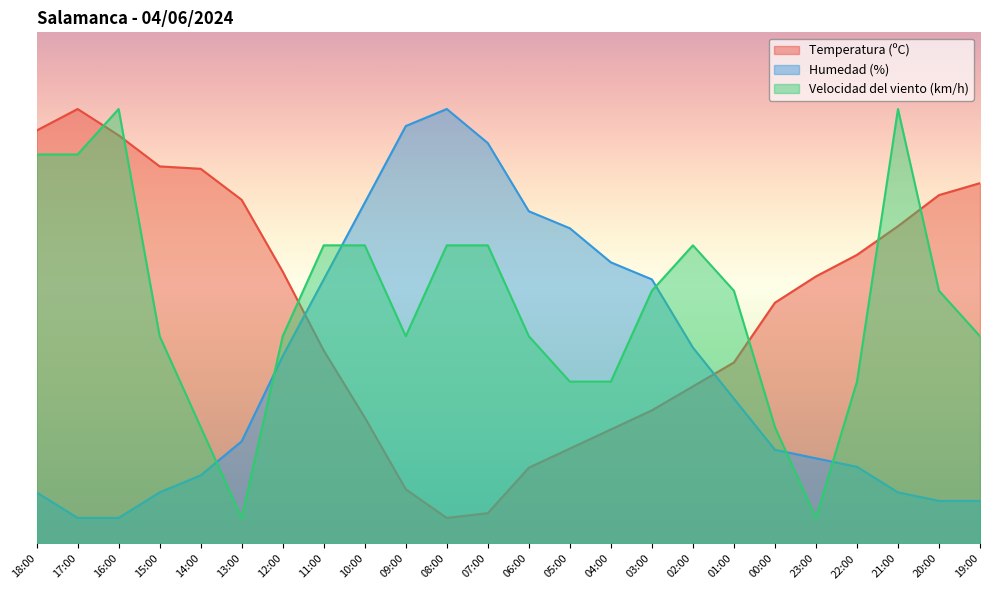

What is the value of the Humedad (%) point at the 13th from the left?

65.0